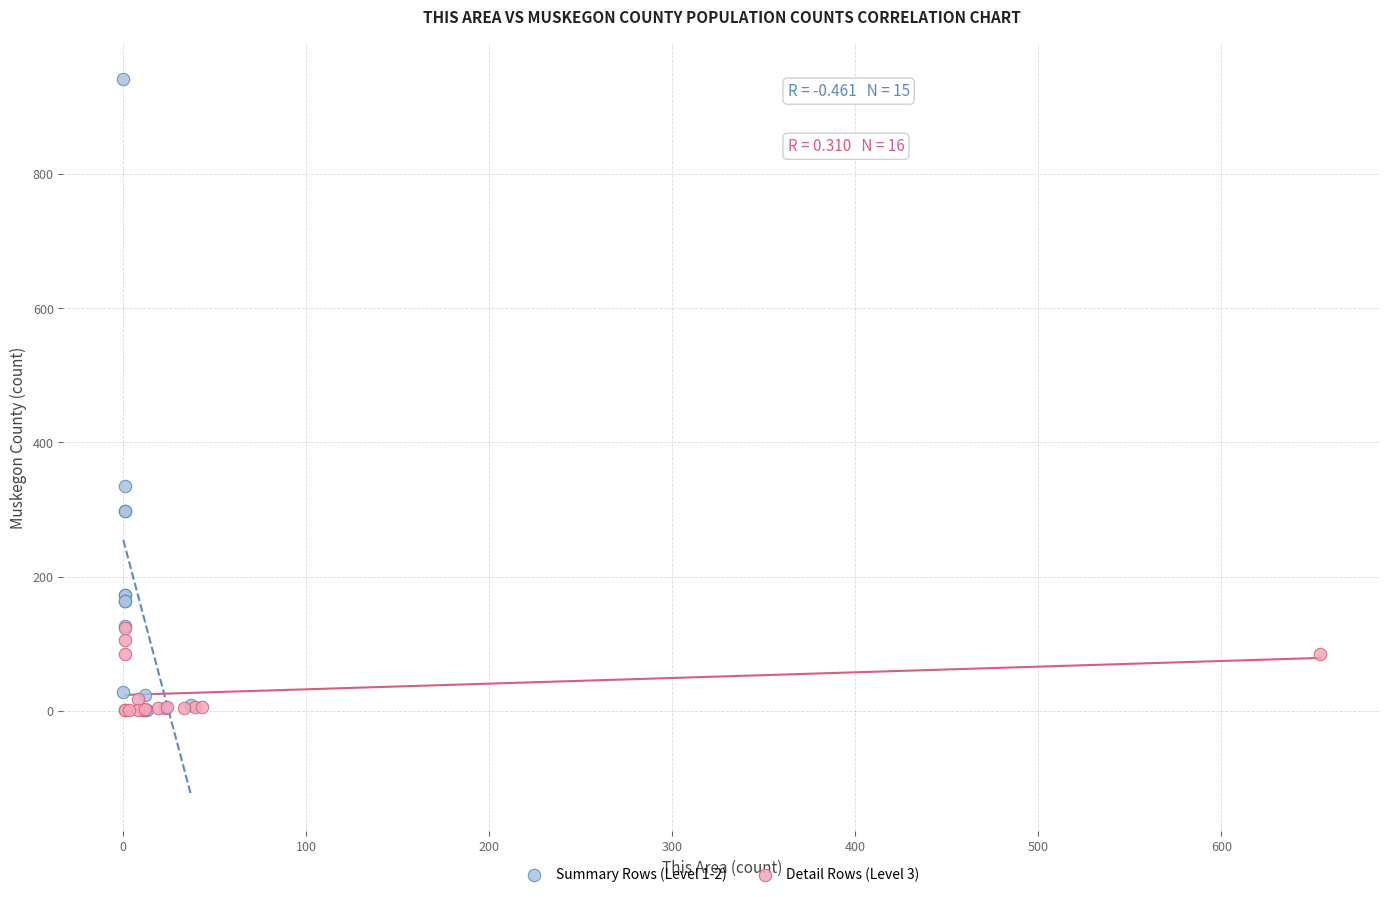

Which series has the widest spread of Y values?

Summary Rows (Level 1-2)